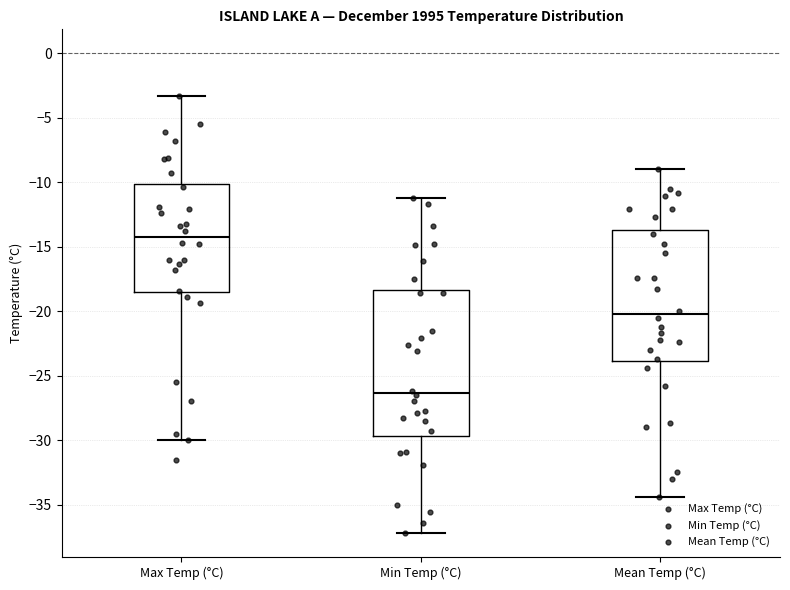

Reading left to right, transcribe this box plot: for each box, give where its median line is, the range the box spans, and where its two whiskers end, as read against the y-axis. The values are not printed on the chart, so give them approximately, as read against the axis.

Max Temp (°C): median -14.0, box -18.5 to -10.0, whiskers -30.0 to -3.5
Min Temp (°C): median -26.5, box -29.5 to -18.5, whiskers -37.0 to -11.0
Mean Temp (°C): median -20.0, box -24.0 to -13.5, whiskers -34.5 to -9.0